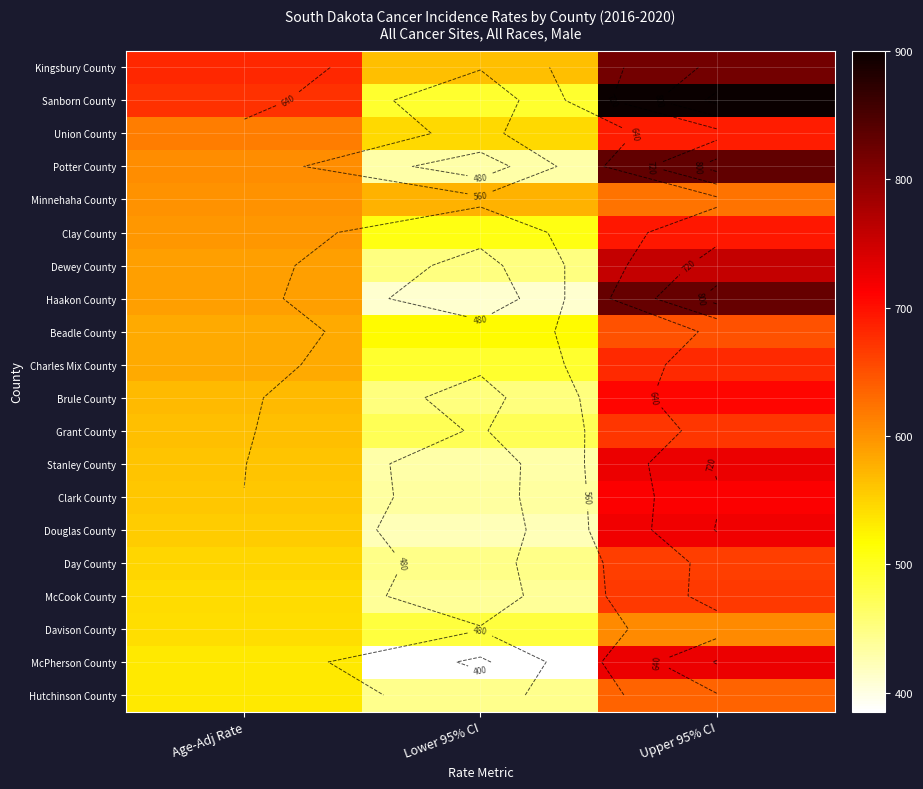

Which series changed the most between Age-Adj Rate and Upper 95% CI?

Haakon County